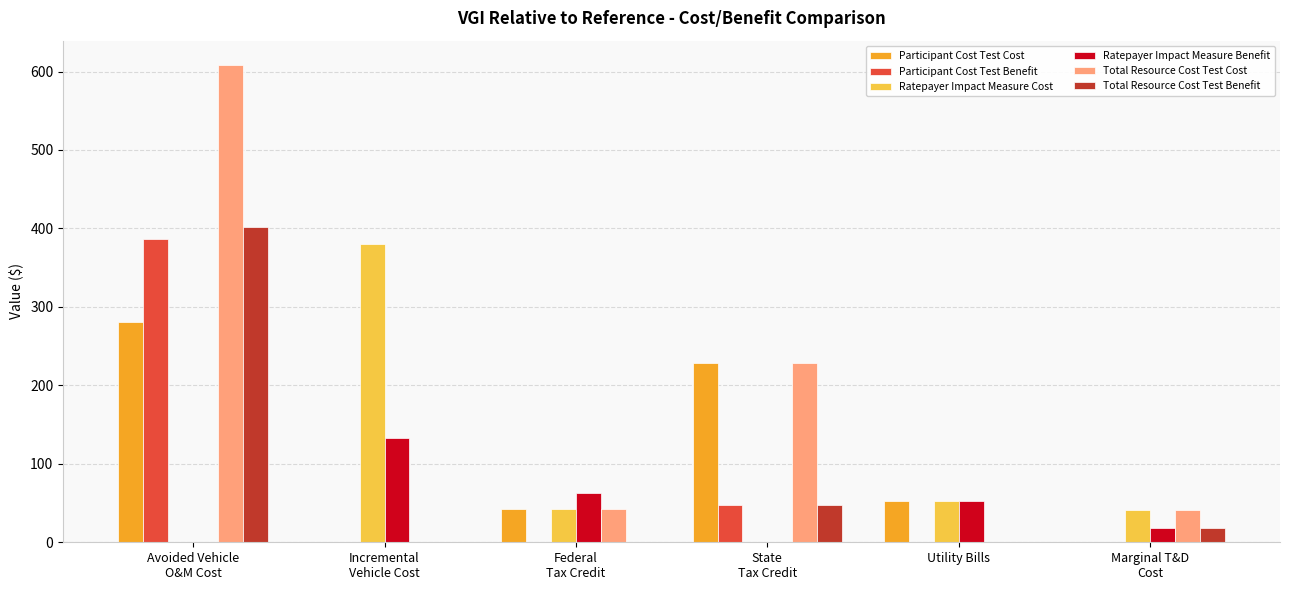

What is the maximum value for Ratepayer Impact Measure Cost?

379.9